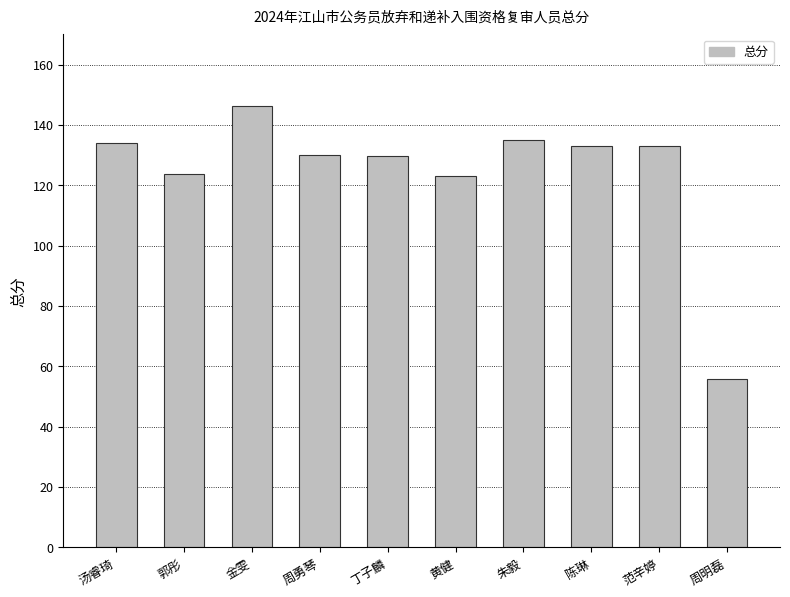

What is the sum of the values at 陈琳 and 金雯?

279.4